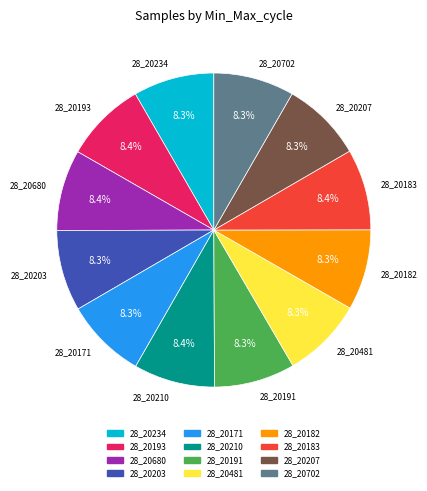

True or false: 28_20171 accounts for 1% of the total.

False